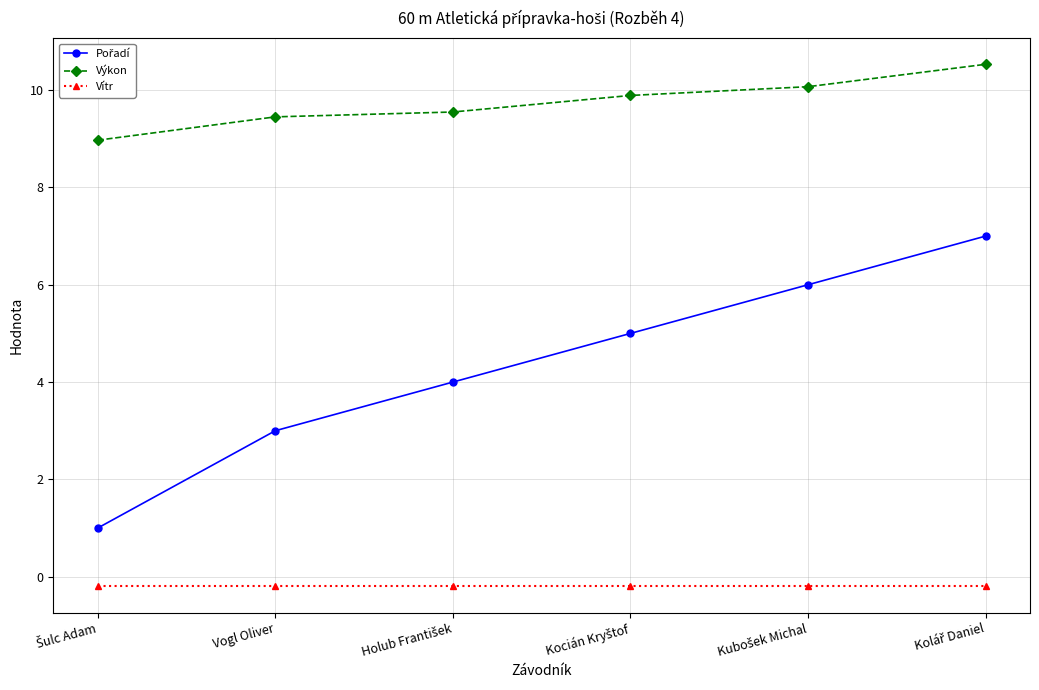

What is the sum of all Vítr values?

-1.2